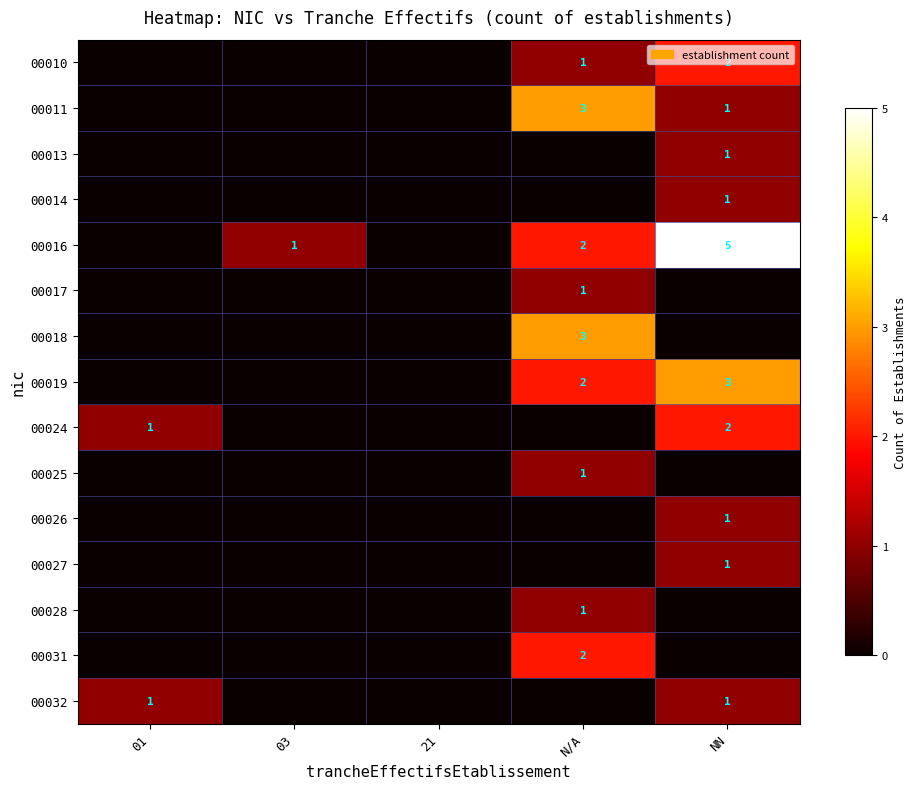

The value of 00027 at NN is 0. True or false?

False